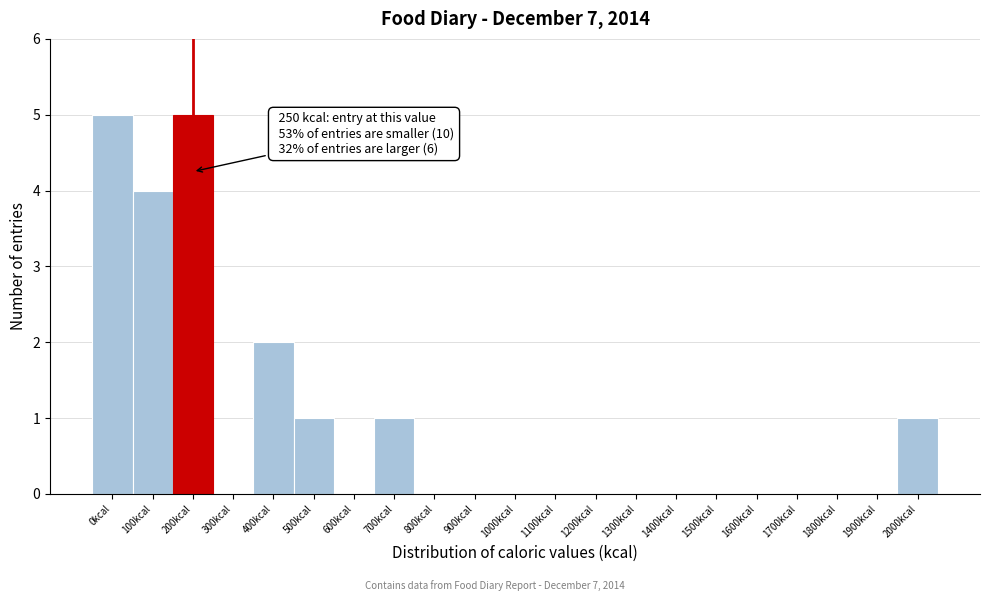

Reading left to right, what are all the values shown in this chart?

0kcal=5	100kcal=4	200kcal=5	300kcal=0	400kcal=2	500kcal=1	600kcal=0	700kcal=1	800kcal=0	900kcal=0	1000kcal=0	1100kcal=0	1200kcal=0	1300kcal=0	1400kcal=0	1500kcal=0	1600kcal=0	1700kcal=0	1800kcal=0	1900kcal=0	2000kcal=1